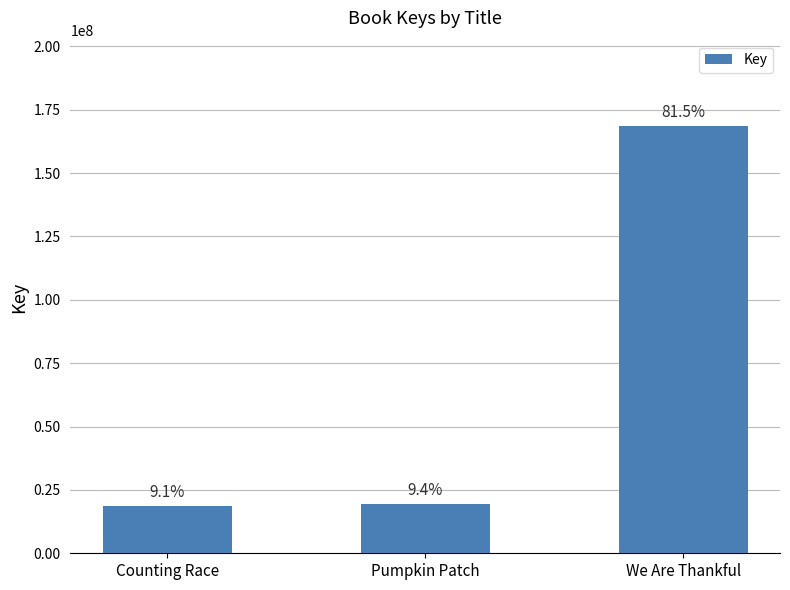

Does the chart contain any negative values?

No